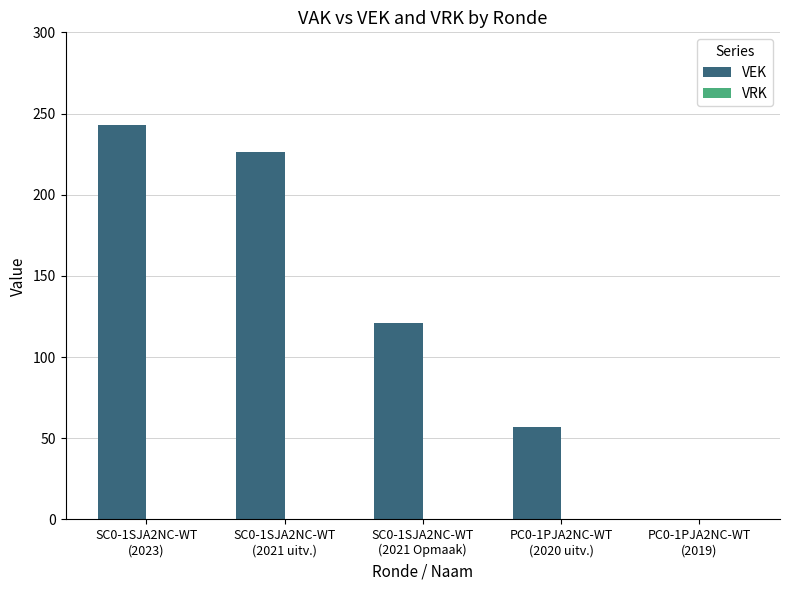

What is the maximum value shown in the chart?

243